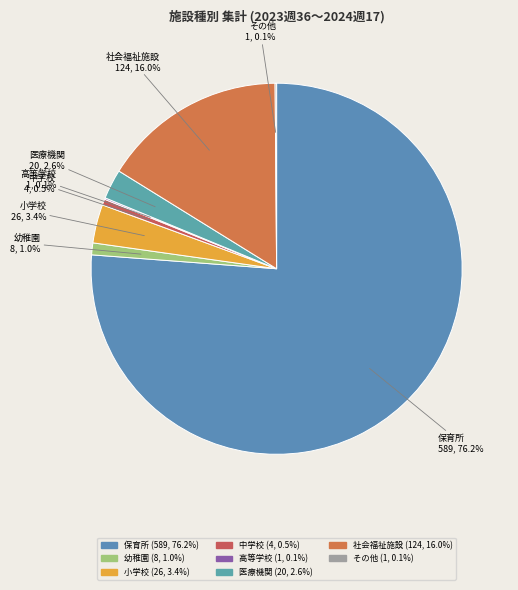

Between 小学校 and 幼稚園, which is larger?

小学校